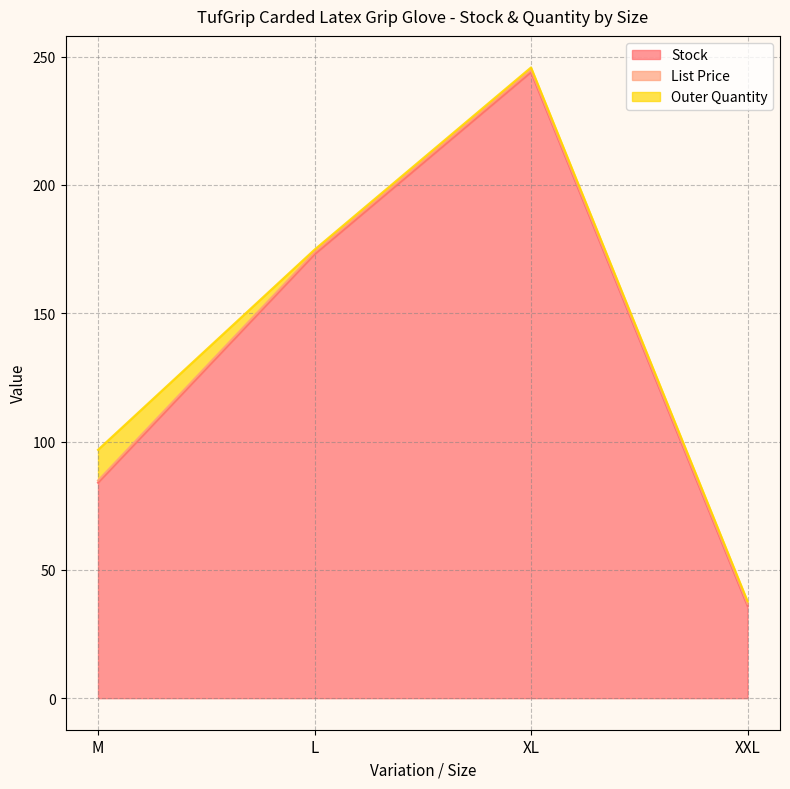

What is the label of the 4th point from the right?

M